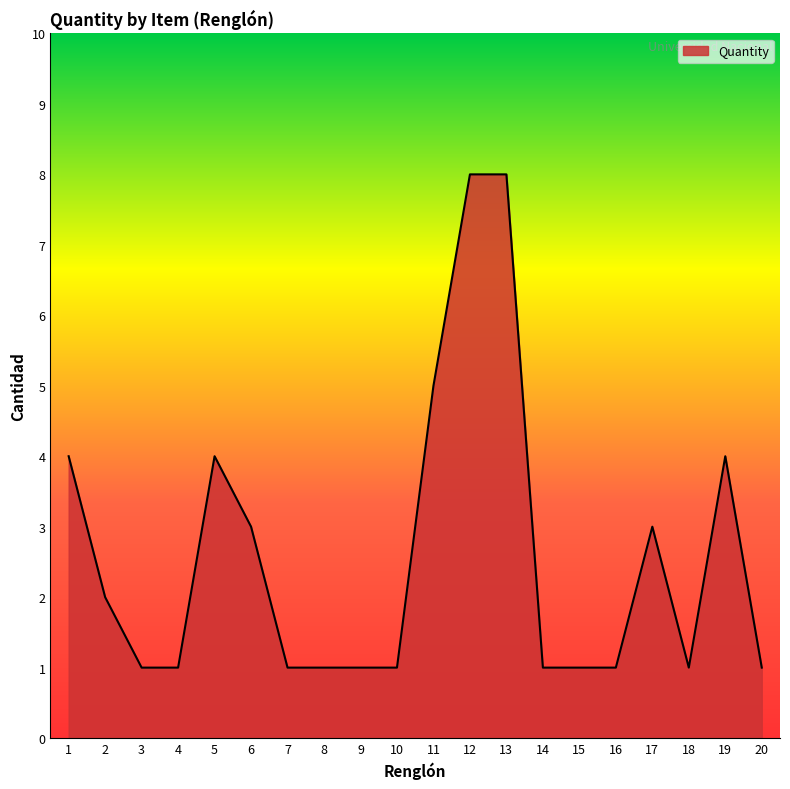

What is the difference between the maximum and minimum values?

7